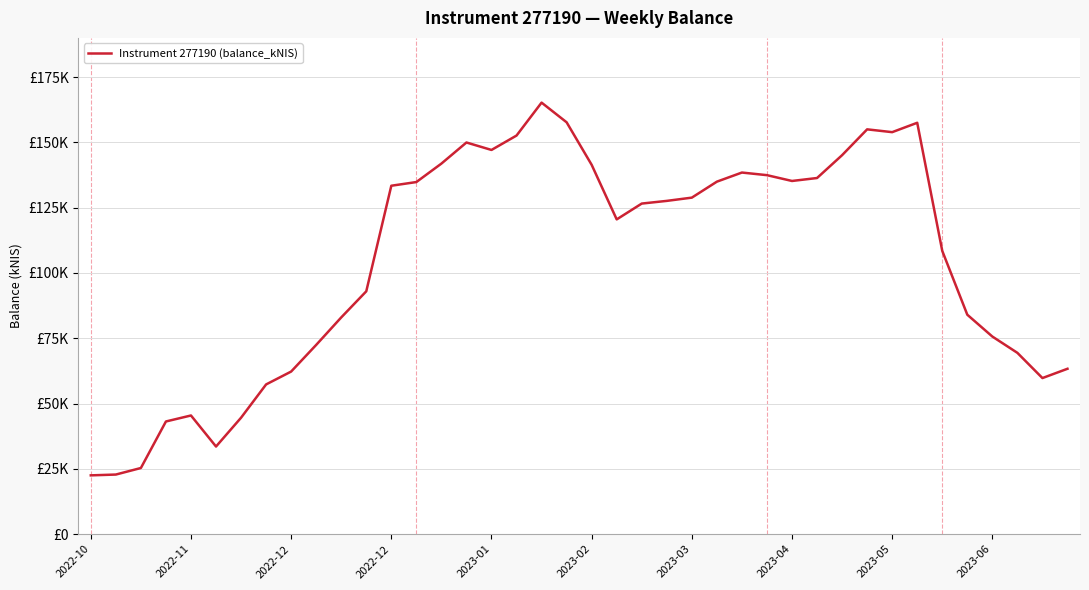

How many points are lower than both their immediate neighbors (excluding endpoints)?

6